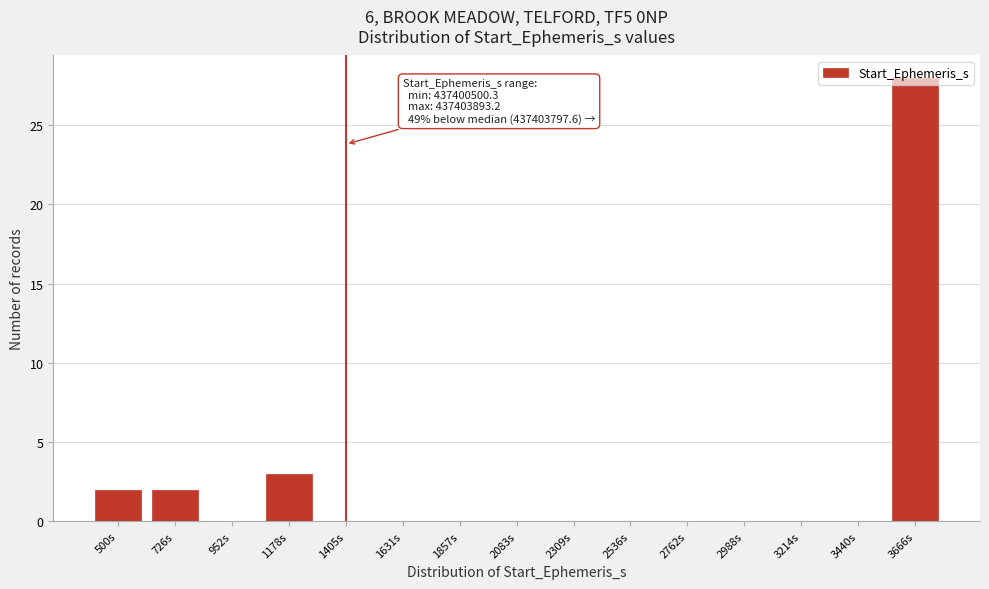

Is it true that the value at 2988s is -10?

False